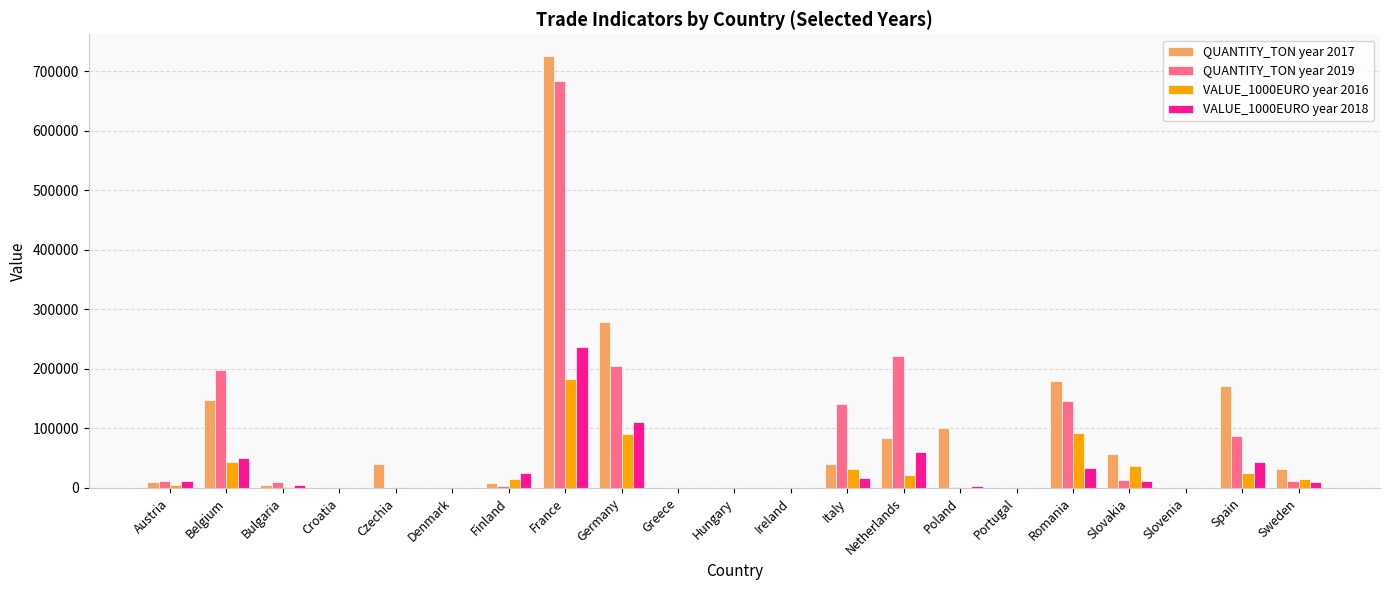

Is the value of VALUE_1000EURO year 2016 at Italy greater than the value of QUANTITY_TON year 2017 at Belgium?

No